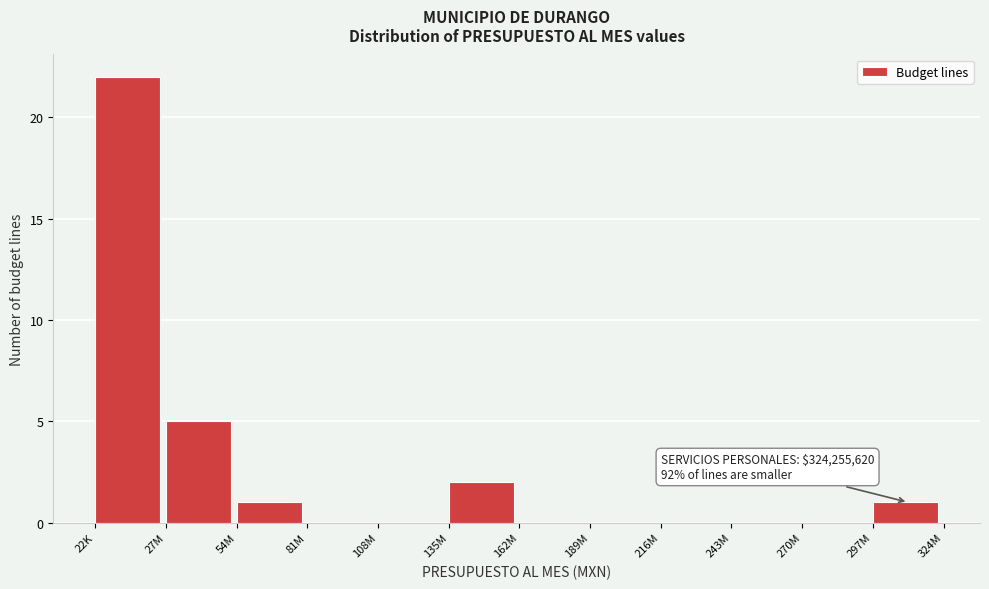

Reading right to left, extract all data points from this chart.

297M=1	270M=0	243M=0	216M=0	189M=0	162M=0	135M=2	108M=0	81M=0	54M=1	27M=5	22K=22